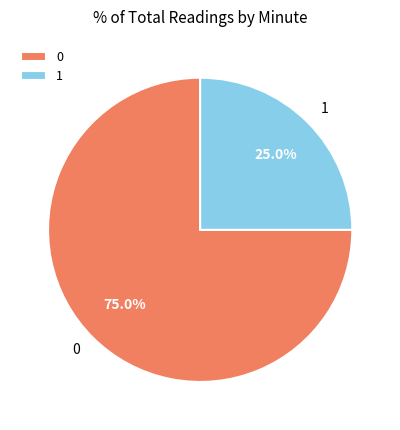

Approximately how many times larger is the value at 0 compared to 1?

3.0